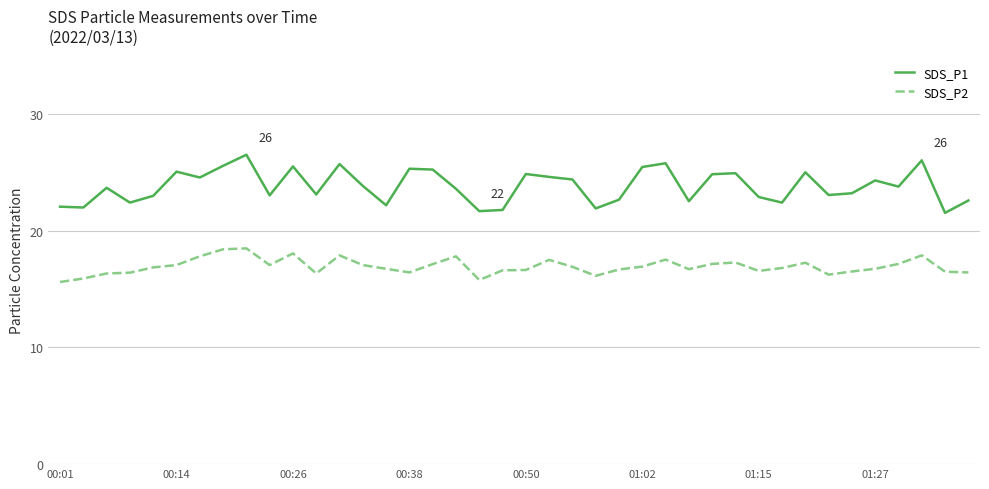

How many lines are shown in the chart?

2